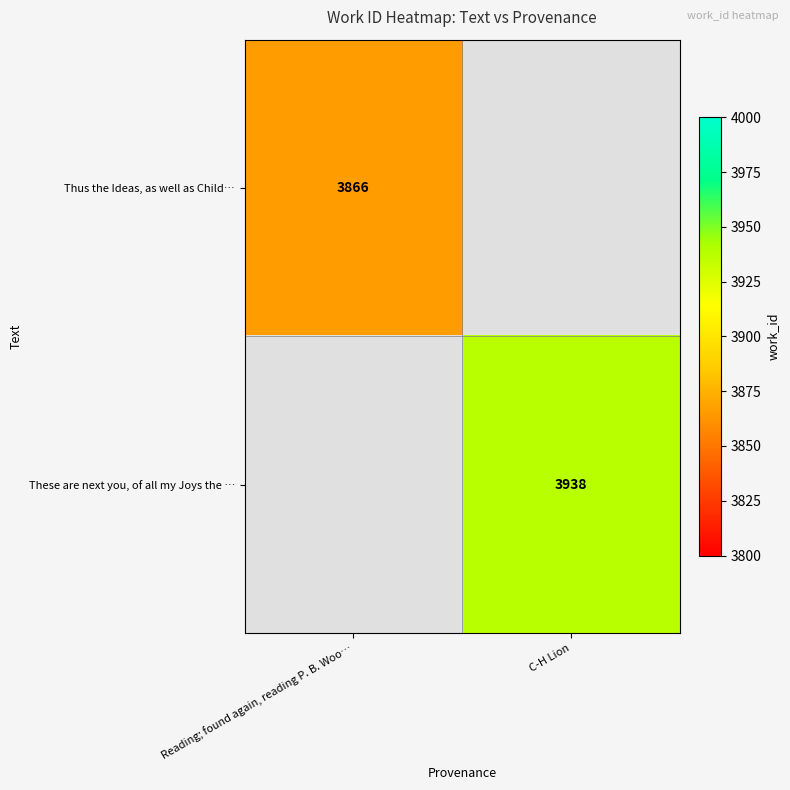

What is the smallest value displayed?

3866.0